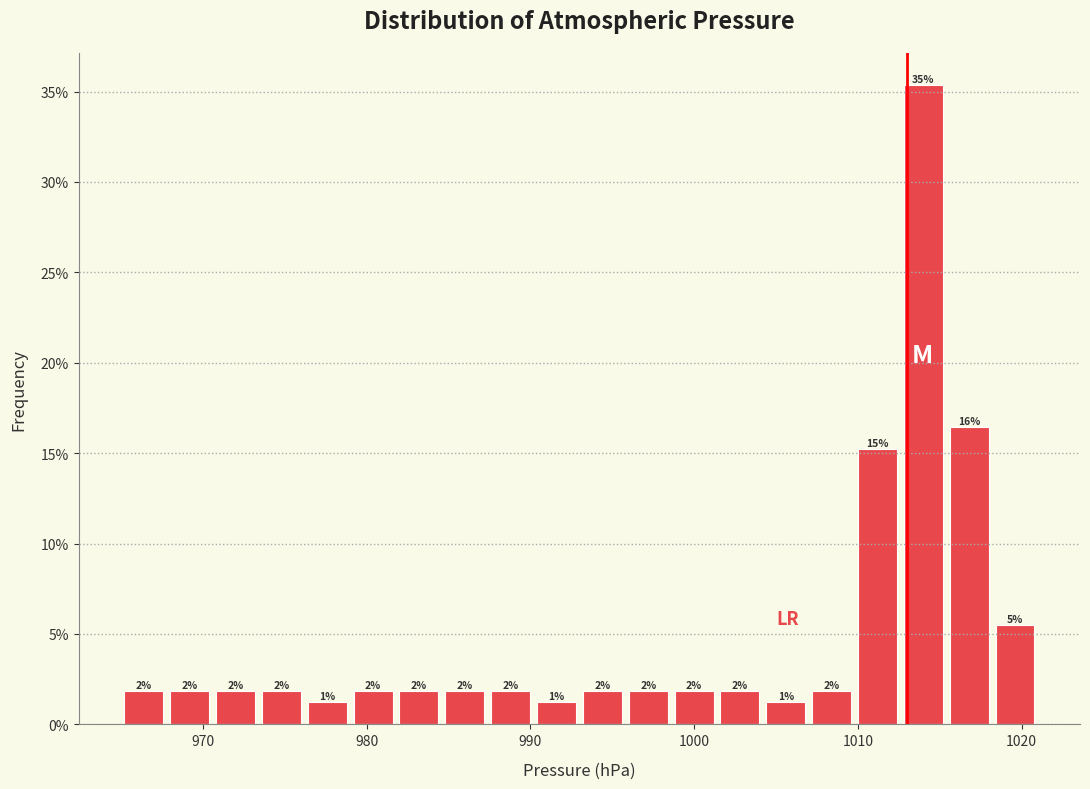

Read against the x-axis, roughly where is the centre of the tallest bar?

1014